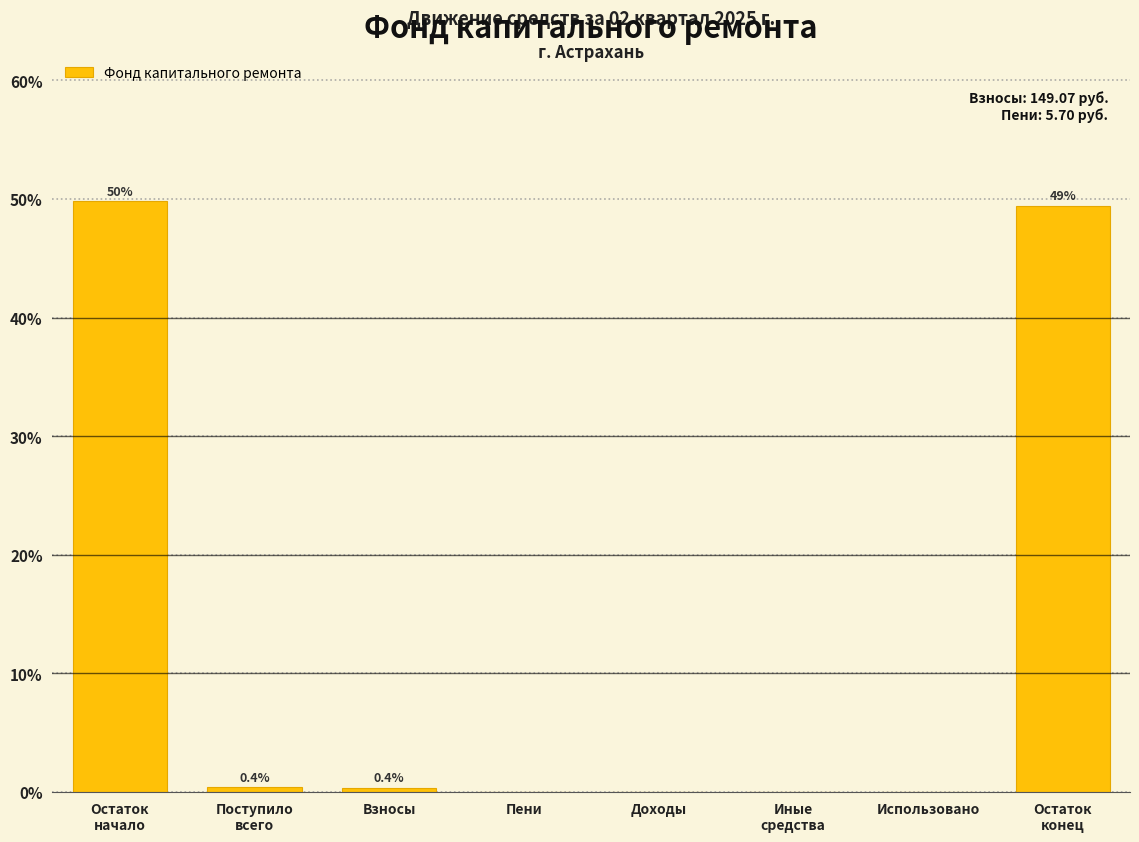

Is it true that the value at Использовано is -19.1?

False